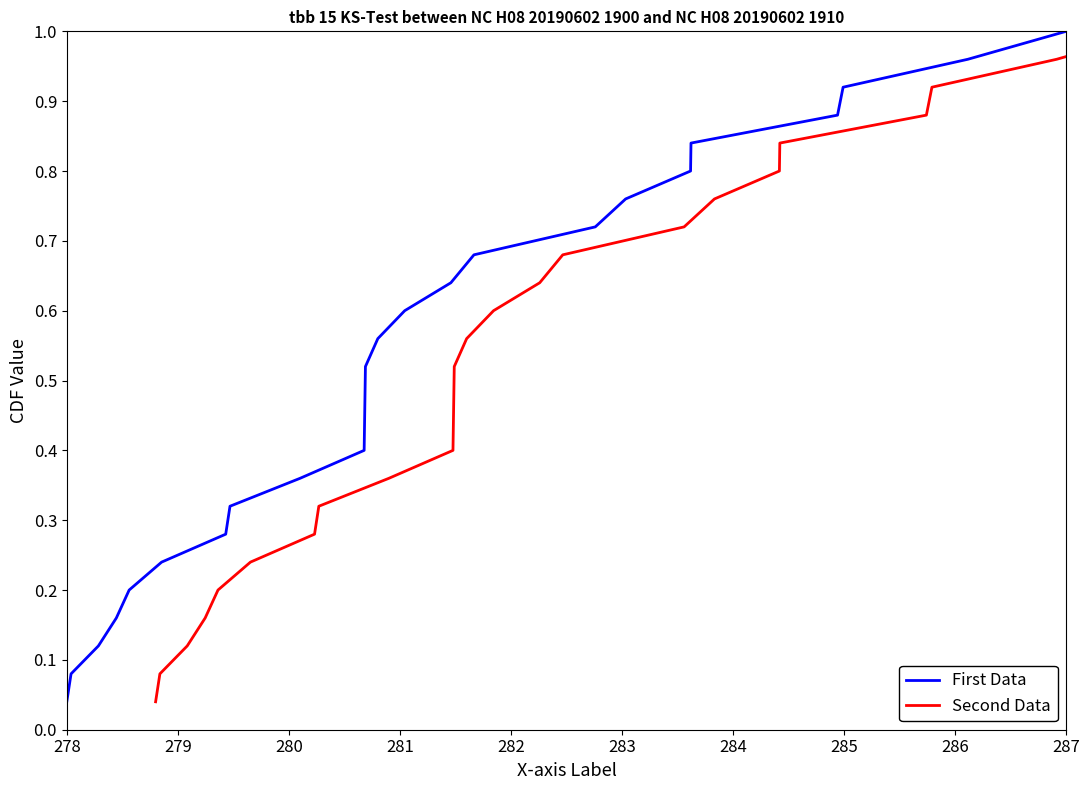

At how many categories does at least one series exceed 0?

25